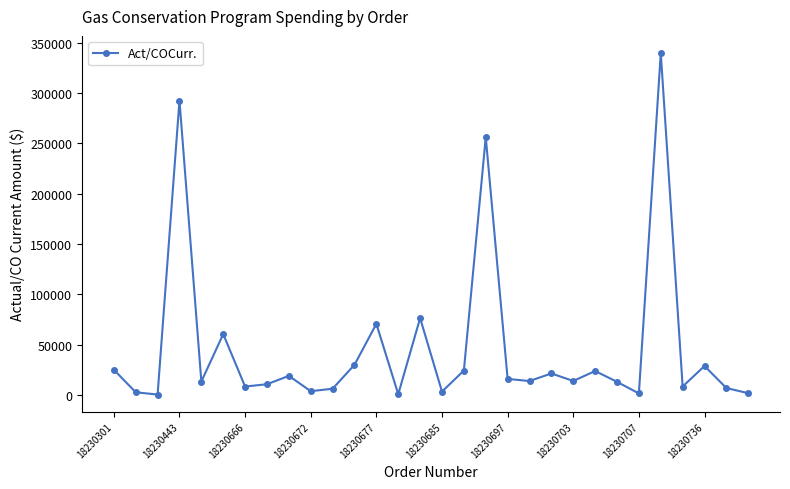

True or false: there are more than 1 points higher than both neighbors.

True